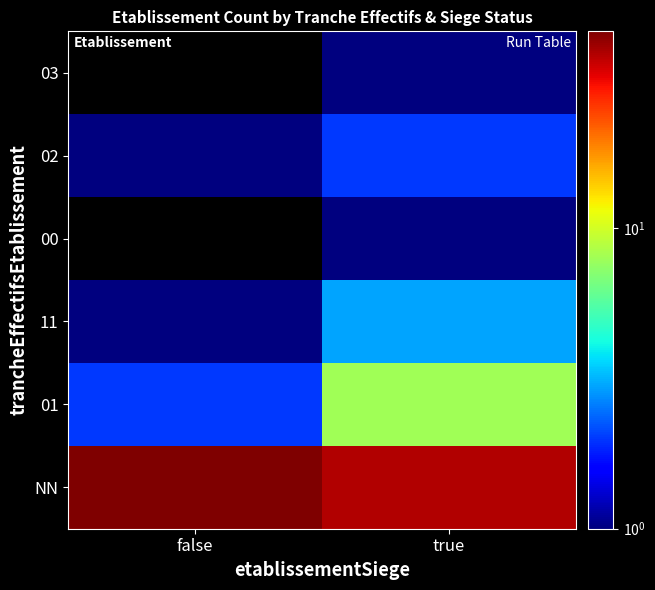

Is the value of 11 at false greater than the value of 02 at true?

No